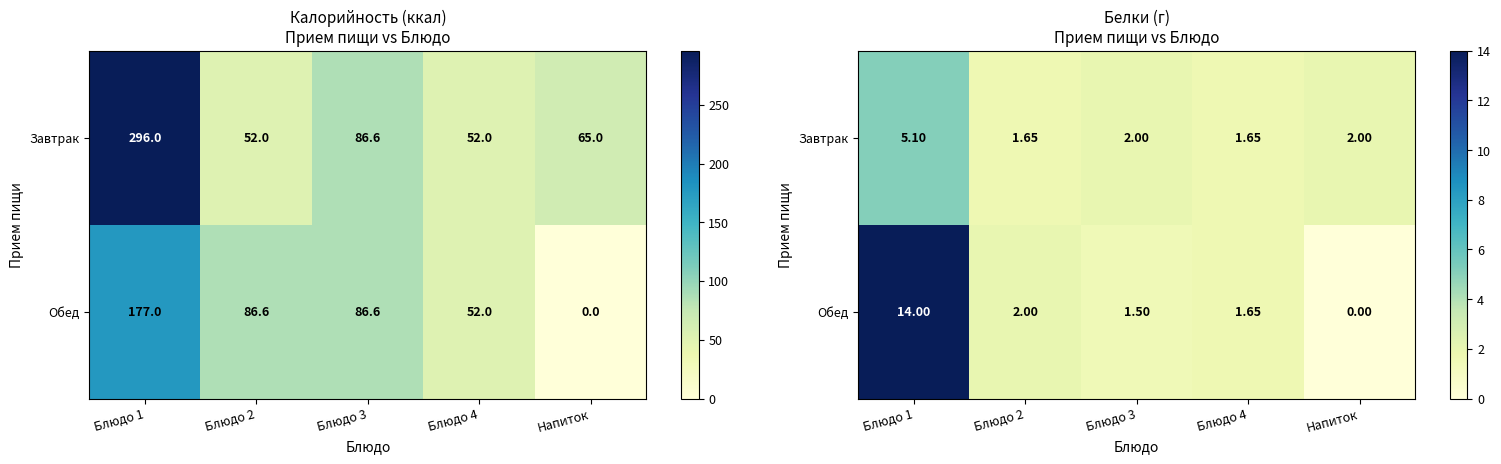

What is the average value of the Завтрак series?

2.5